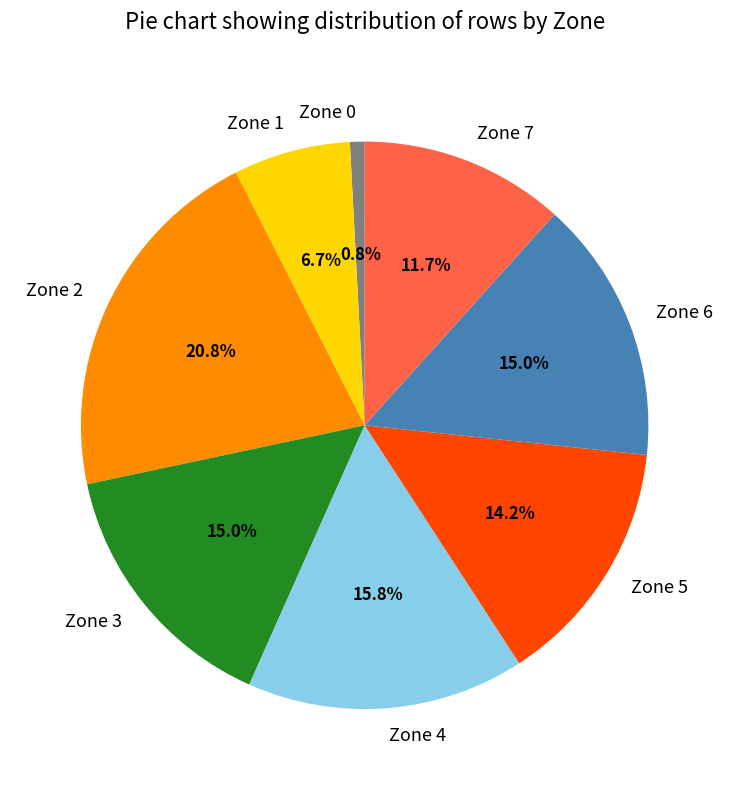

Is there any slice that represents more than half of the pie?

No